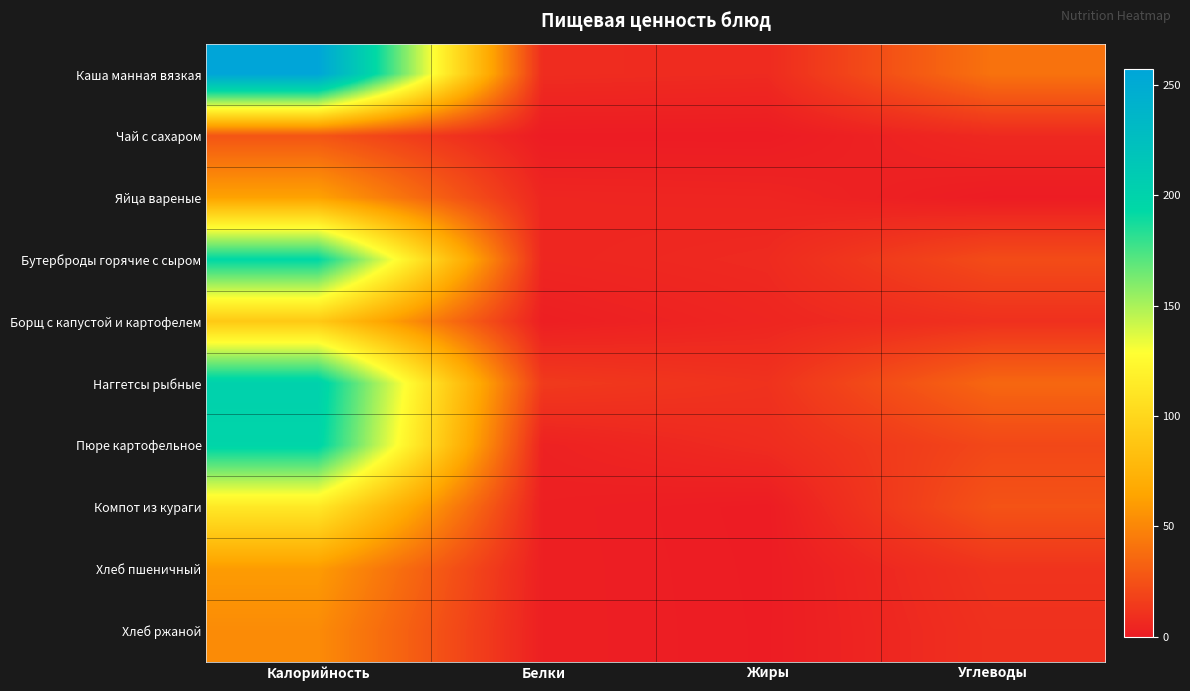

Rank the series at Жиры from highest to lowest value.

Наггетсы рыбные, Пюре картофельное, Каша манная вязкая, Бутерброды горячие с сыром, Борщ с капустой и картофелем, Яйца вареные, Хлеб ржаной, Хлеб пшеничный, Компот из кураги, Чай с сахаром